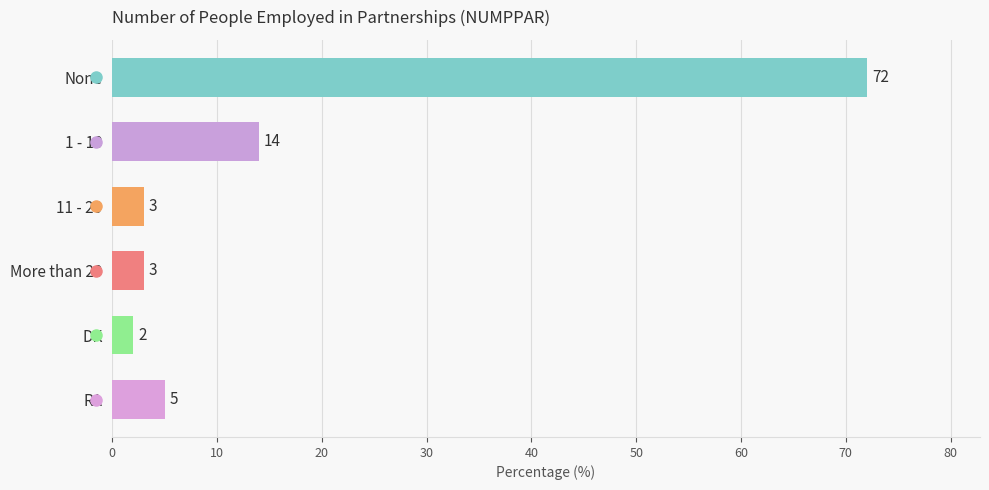

What is the label of the 6th bar from the top?

RA